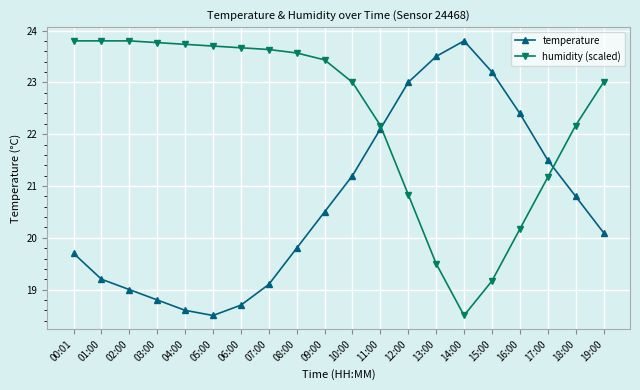

True or false: temperature and humidity (scaled) cross at least once.

True